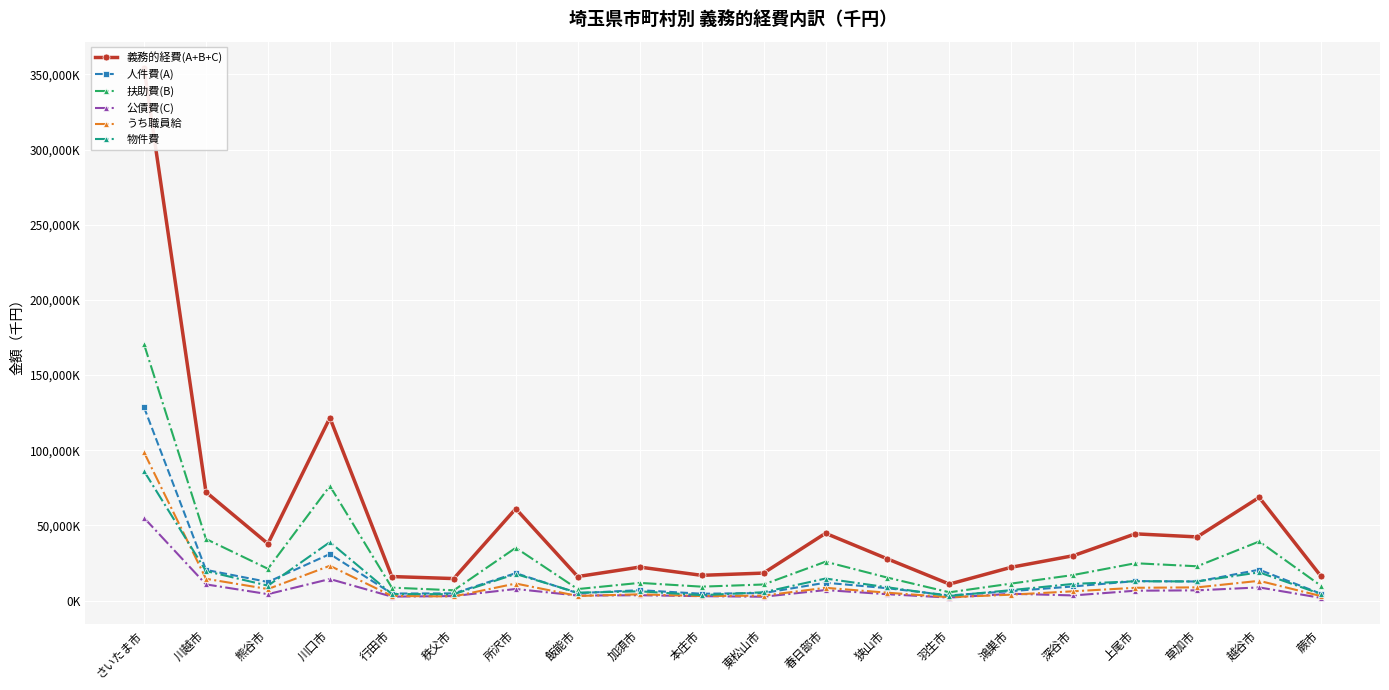

Is it true that 人件費(A) equals 10915963 at 加須市?

False